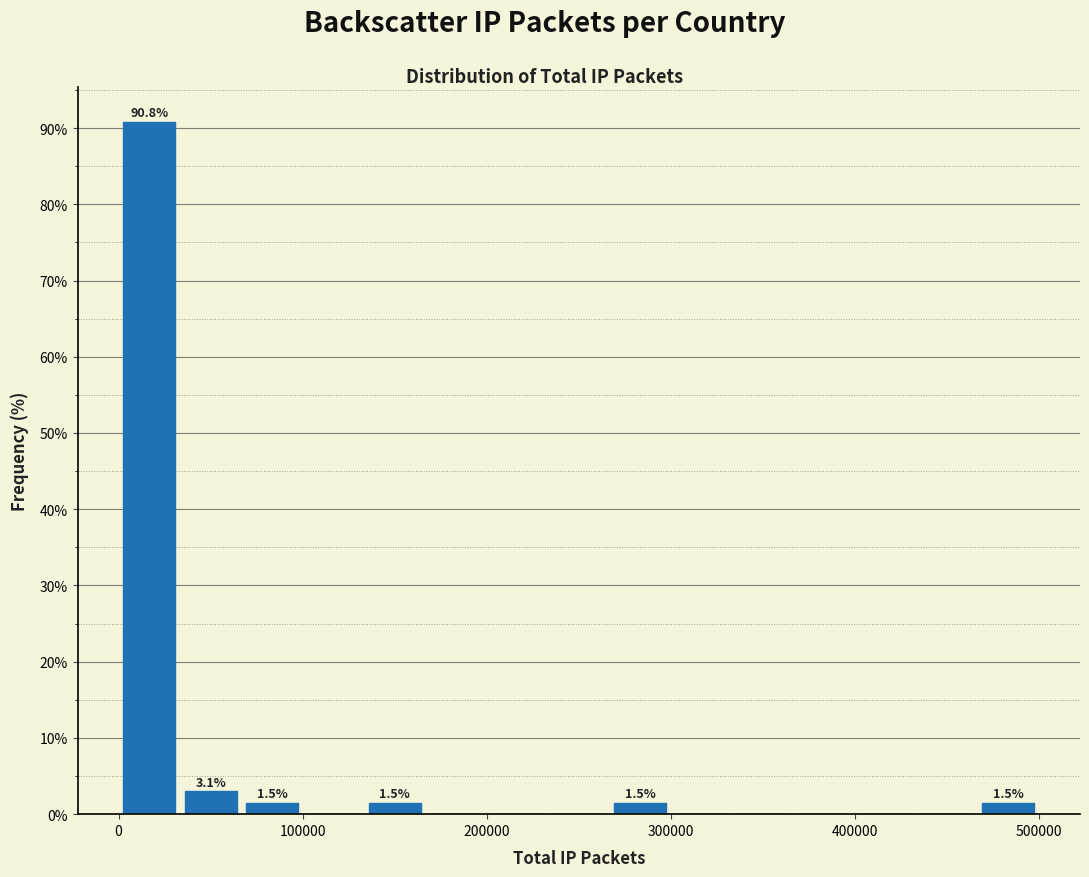

Around what value on the x-axis is the tallest bar? Give the approximate position of its centre, as read against the axis.

20000